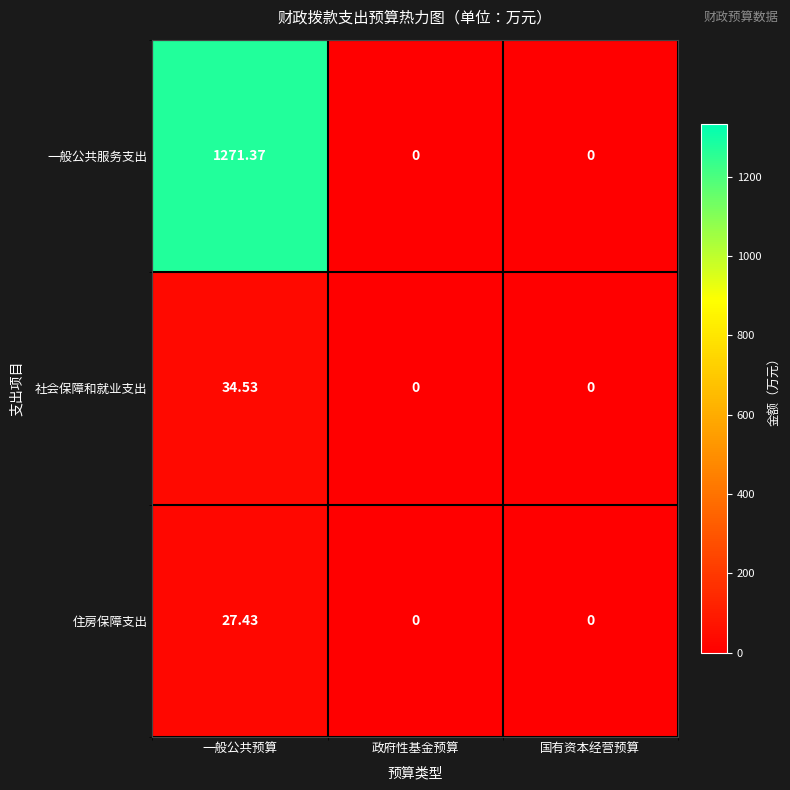

Which series has the widest spread of values?

一般公共服务支出